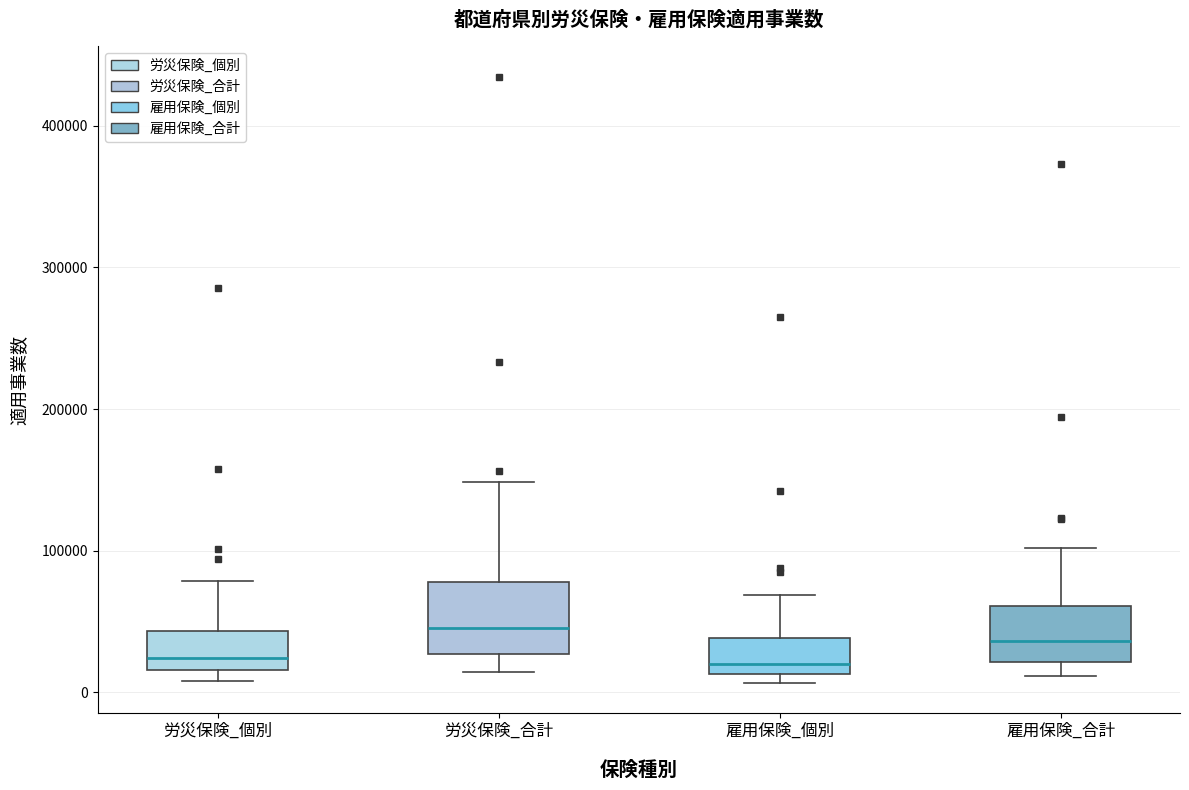

Reading left to right, transcribe this box plot: for each box, give where its median line is, the range the box spans, and where its two whiskers end, as read against the y-axis. The values are not printed on the chart, so give them approximately, as read against the axis.

労災保険_個別: median 20000 (just above the box's lower edge), box 20000 to 40000, whiskers 10000 to 80000
労災保険_合計: median 50000, box 30000 to 80000, whiskers 10000 to 150000
雇用保険_個別: median 20000, box 10000 to 40000, whiskers 10000 (just below the box's lower edge) to 70000
雇用保険_合計: median 40000, box 20000 to 60000, whiskers 10000 to 100000